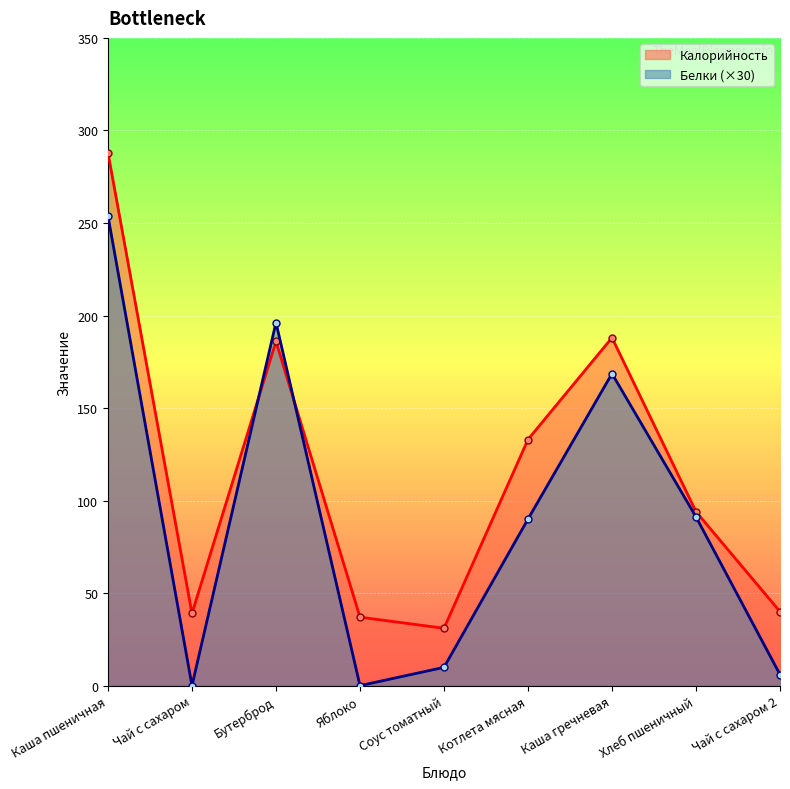

What is the maximum value for Белки?

253.8